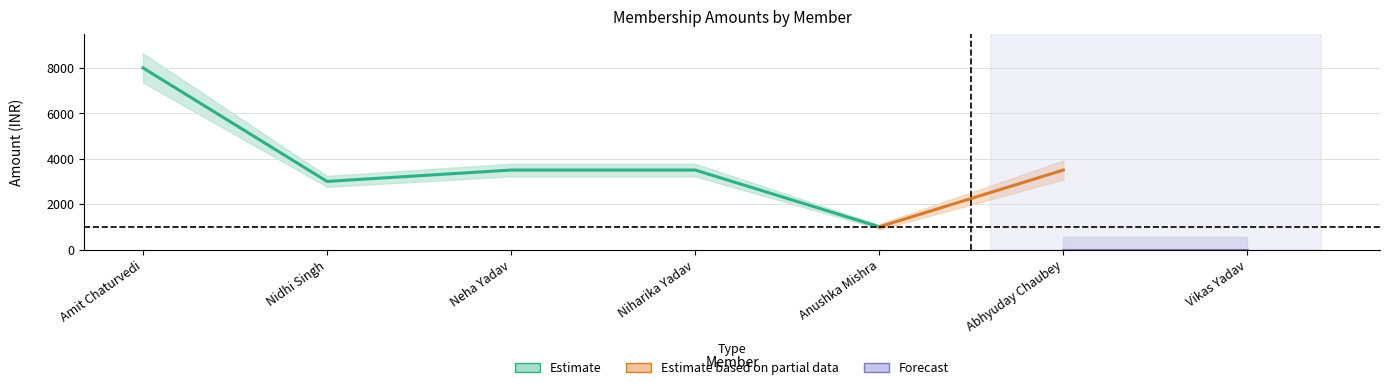

Count the number of data series in this chart.

3